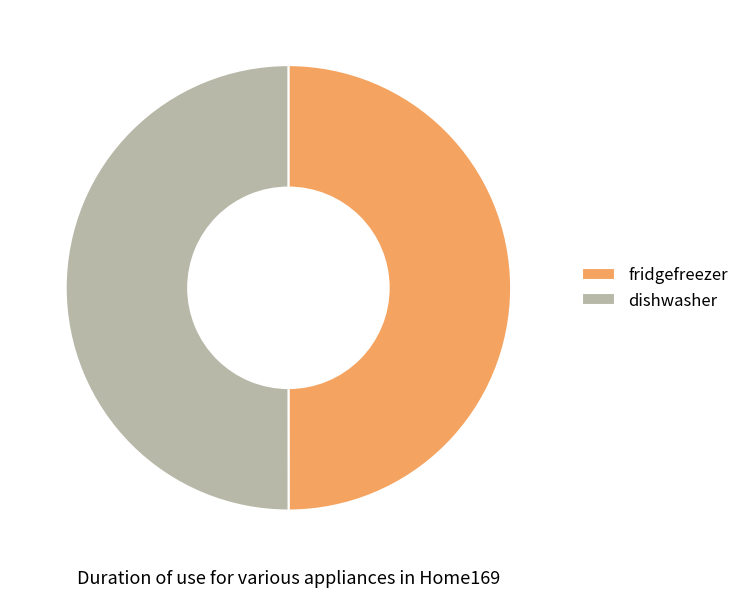

Count the number of slices in the pie.

2